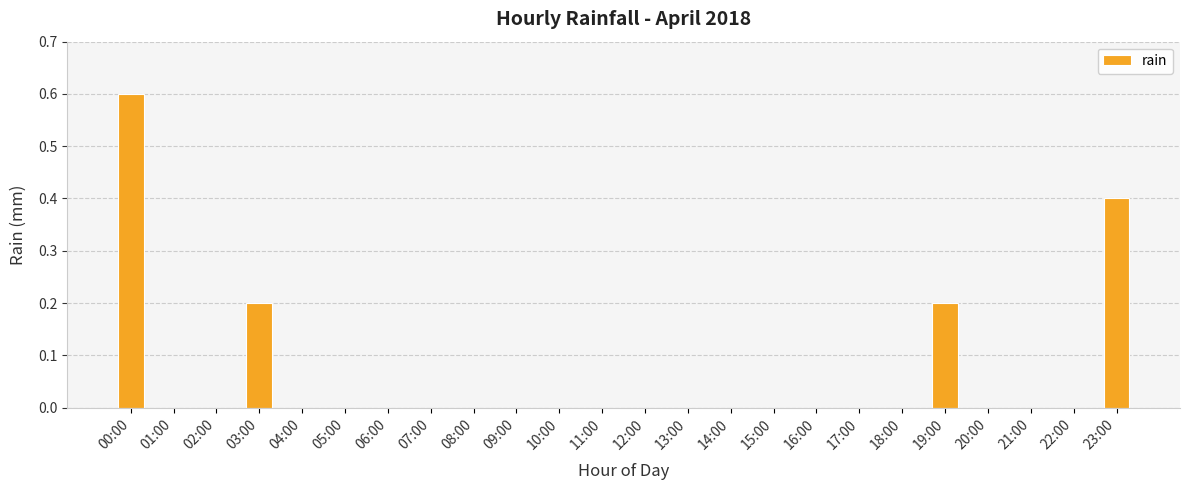

What is the average value?

0.1